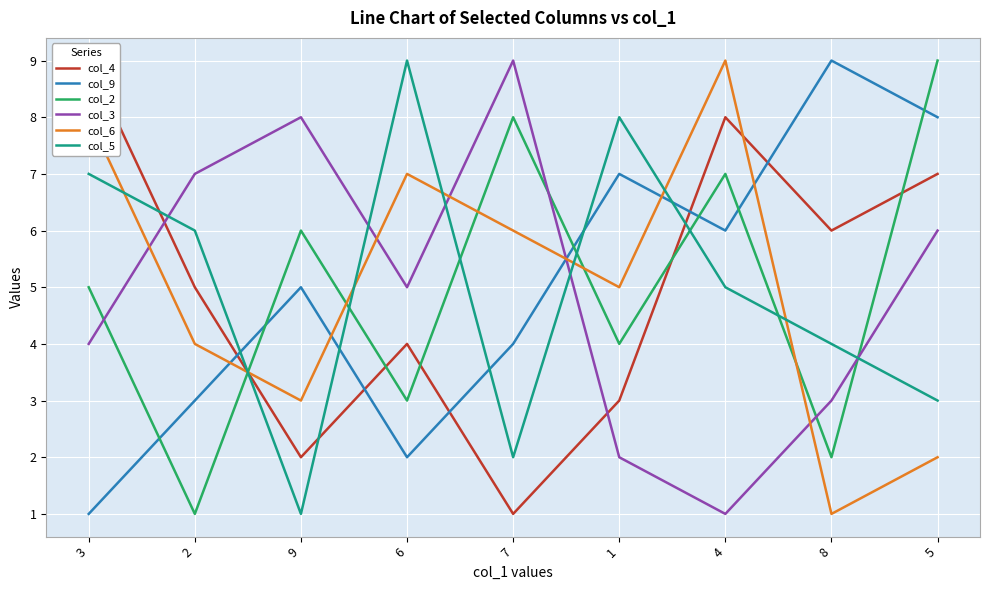

What is the value of the col_2 point at the 2nd from the left?

1